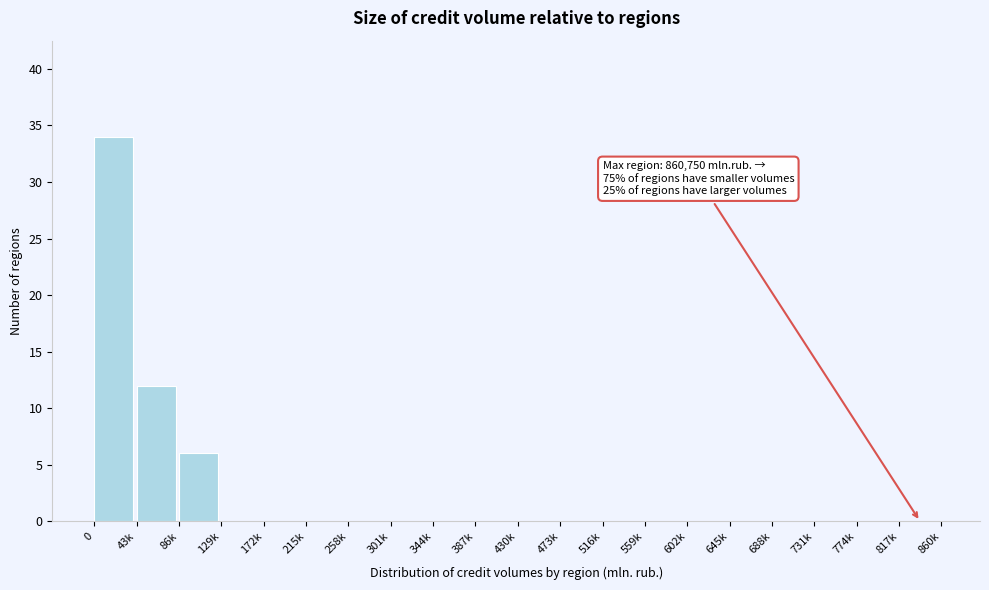

Reading left to right, transcribe all the data shown in this chart.

0=34	43k=12	86k=6	129k=0	172k=0	215k=0	258k=0	301k=0	344k=0	387k=0	430k=0	473k=0	516k=0	559k=0	602k=0	645k=0	688k=0	731k=0	774k=0	817k=0